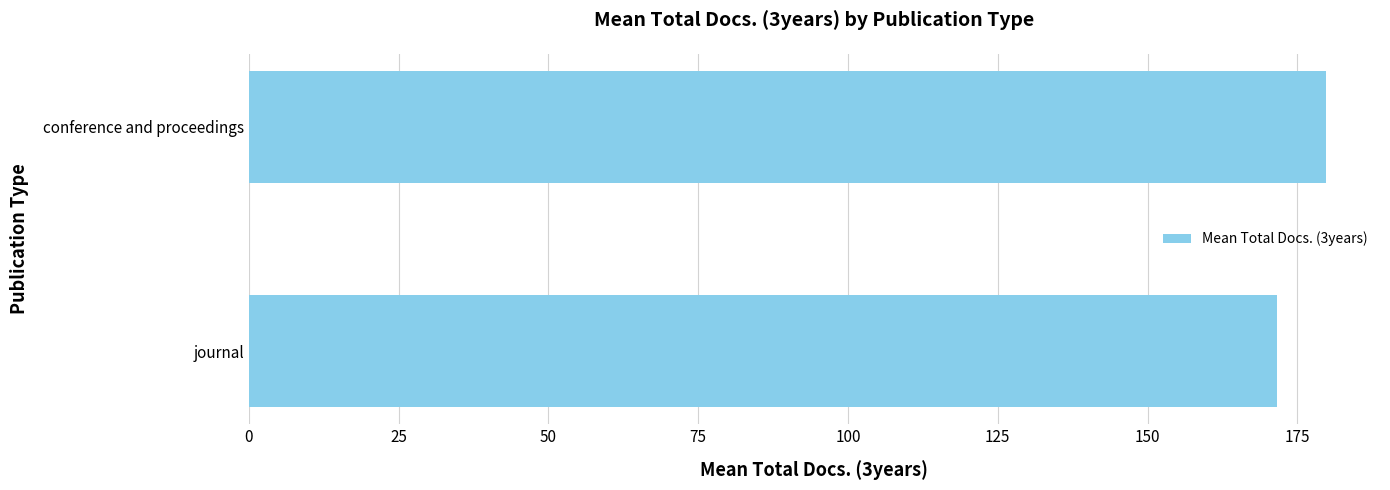

What is the greatest value displayed?

179.8